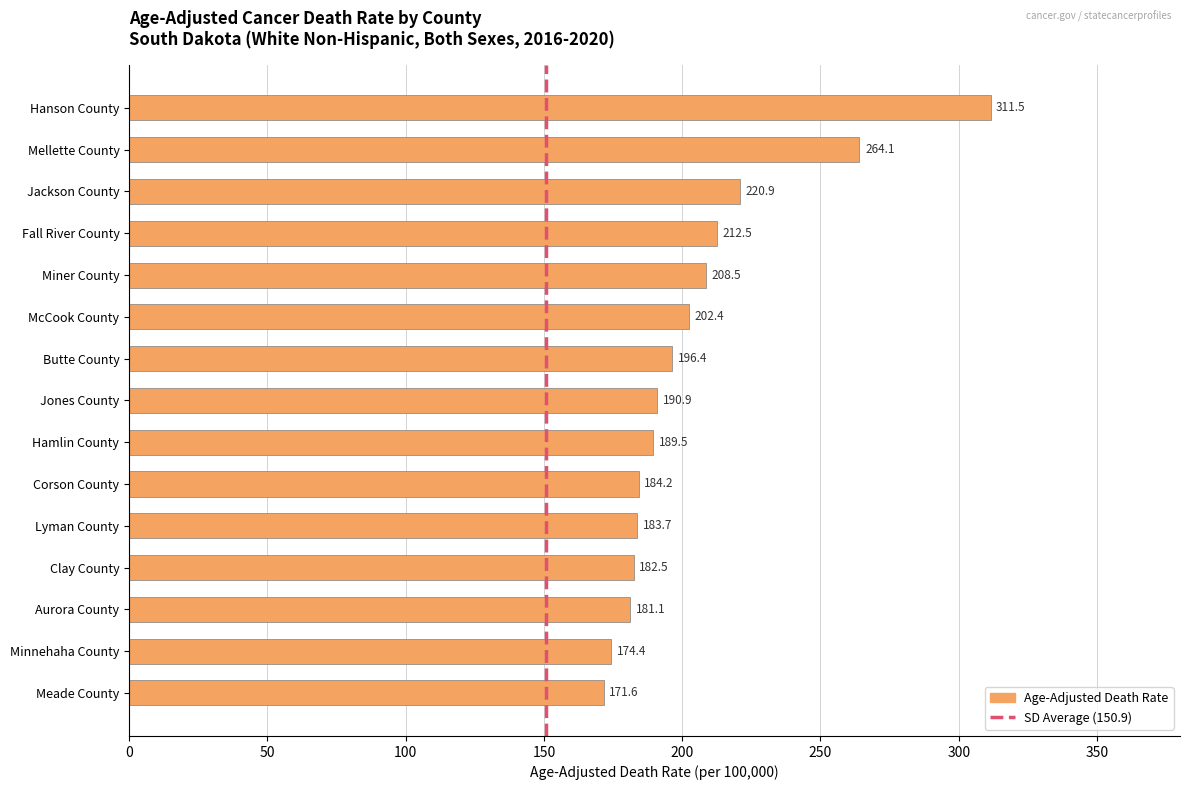

What position from the bottom is Clay County?

4